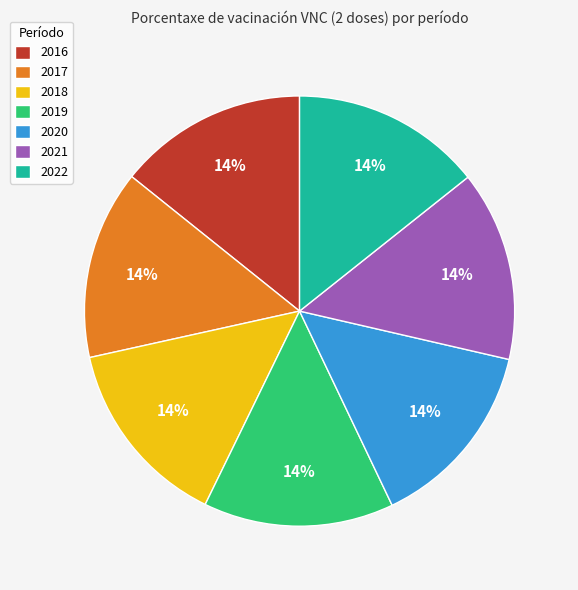

The 2020 slice represents 21% of the pie. True or false?

False